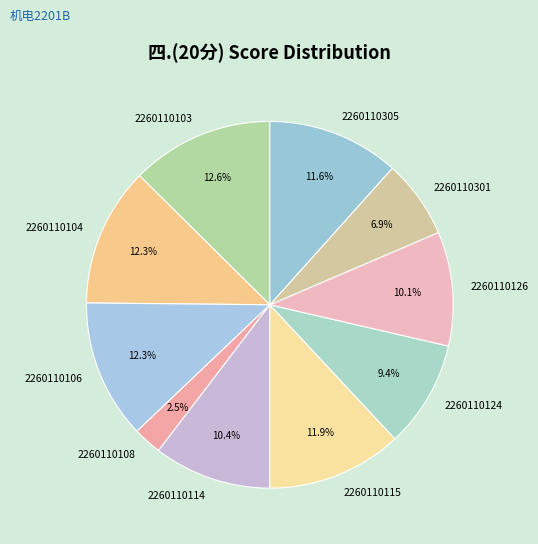

To the nearest percent, what is the difference between the 2260110126 and 2260110104 slice percentages?

2%